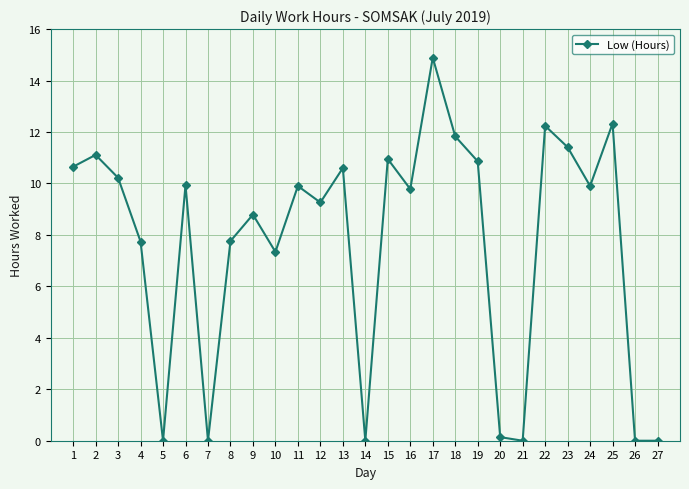

Where is the first local minimum?

5